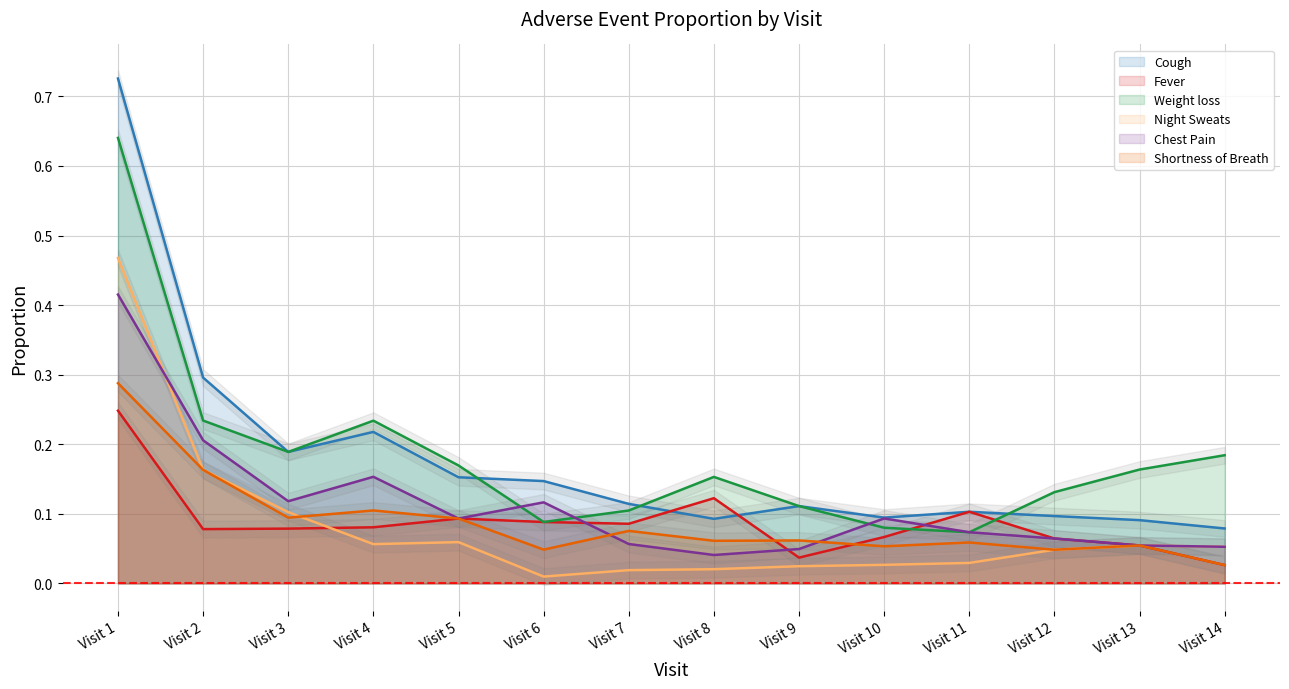

Rank the series by their maximum value, from lowest to highest.

Fever, Shortness of Breath, Chest Pain, Night Sweats, Weight loss, Cough